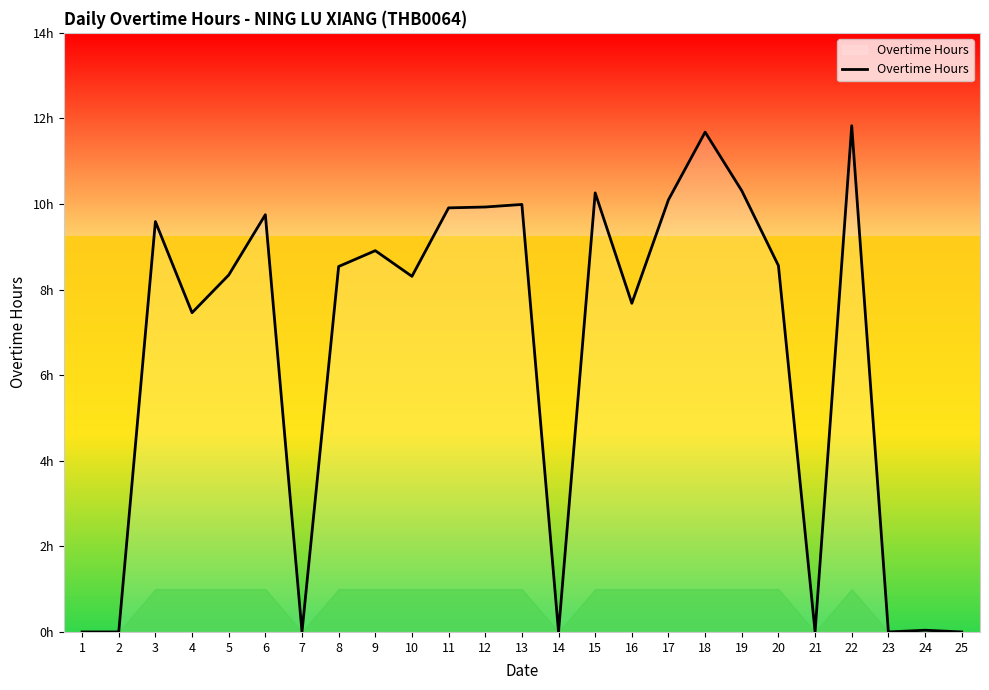

What is the approximate value at 4?

7.5